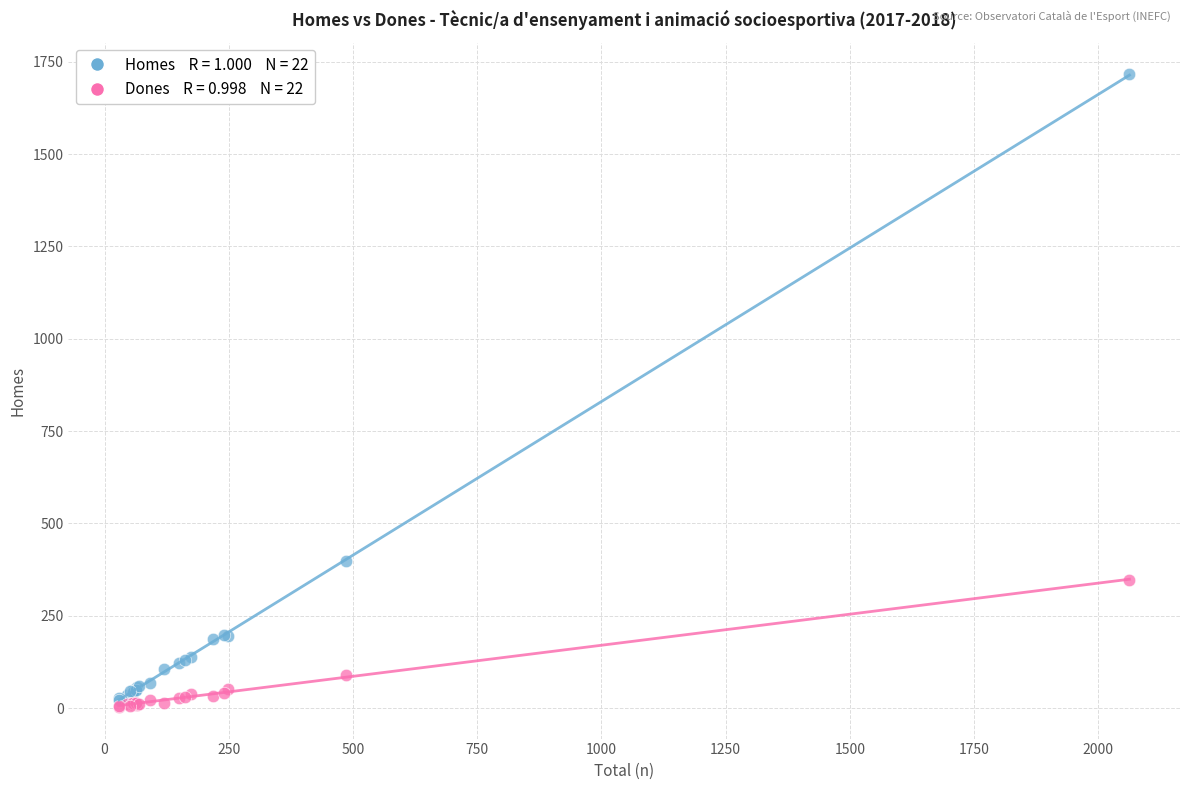

Across all series, what Y value is closest to 859?

397